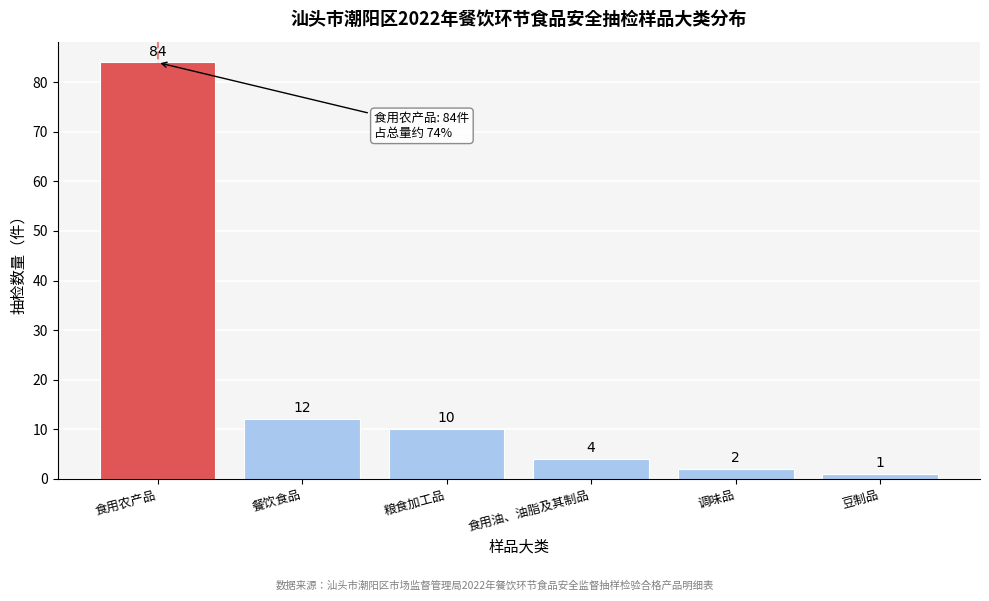

Reading left to right, what are all the values shown in this chart?

84	12	10	4	2	1